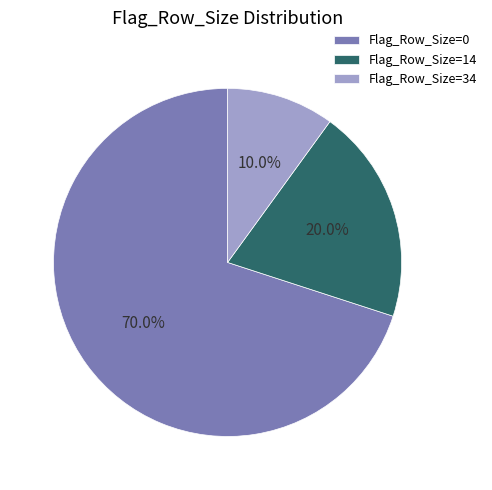

Is there any slice that represents more than half of the pie?

Yes